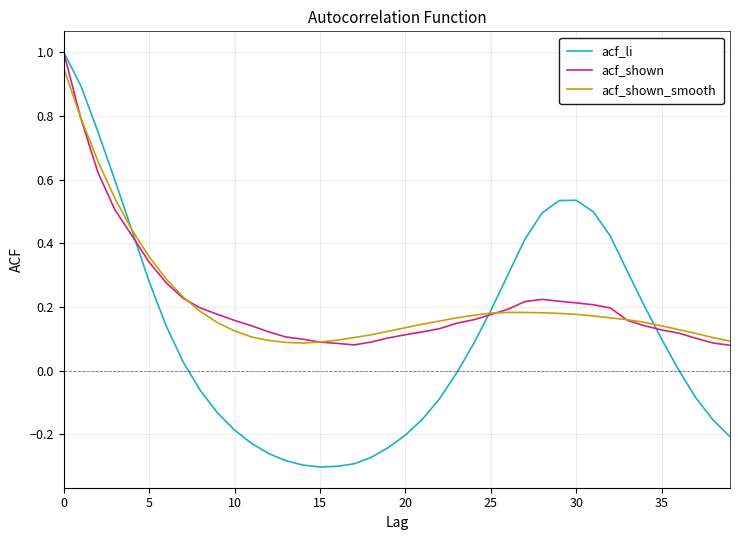

Which series ends up on top after the final intersection of acf_shown and acf_li?

acf_shown